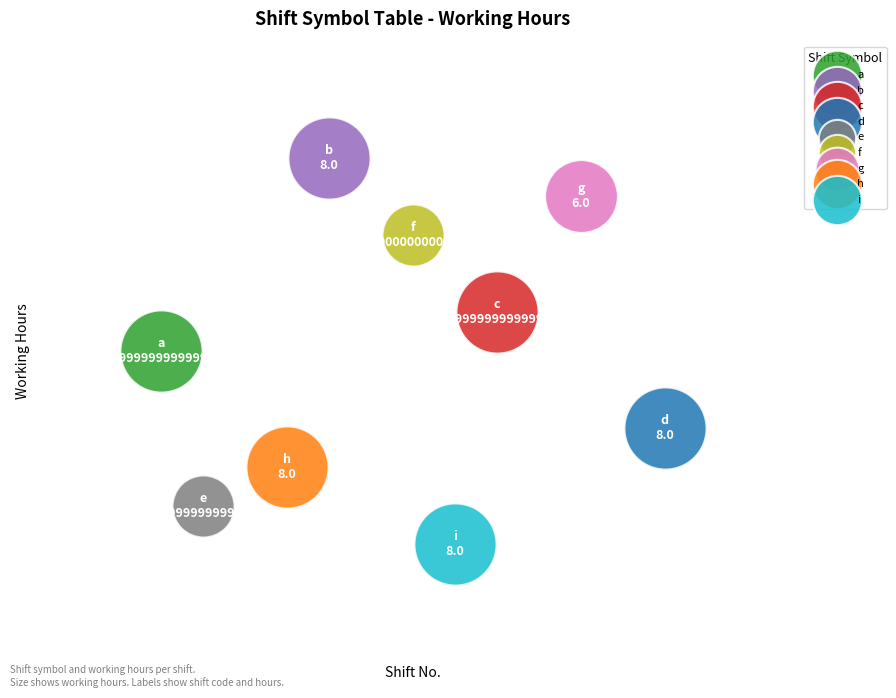

What are all the series names shown in the legend?

a, b, c, d, e, f, g, h, i